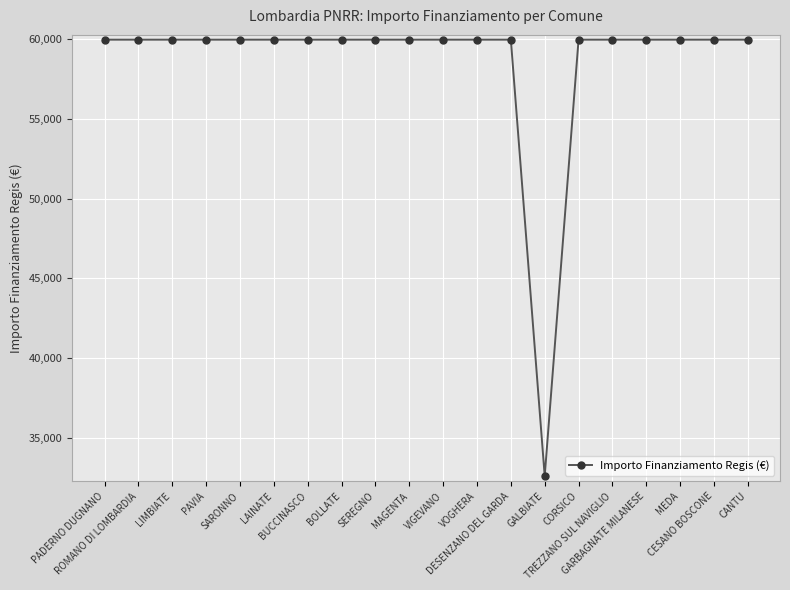

What is the sum of all values?

1171943